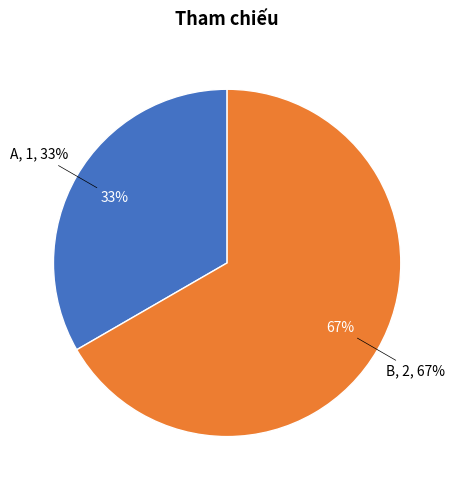

To the nearest percent, what portion does A represent?

33%